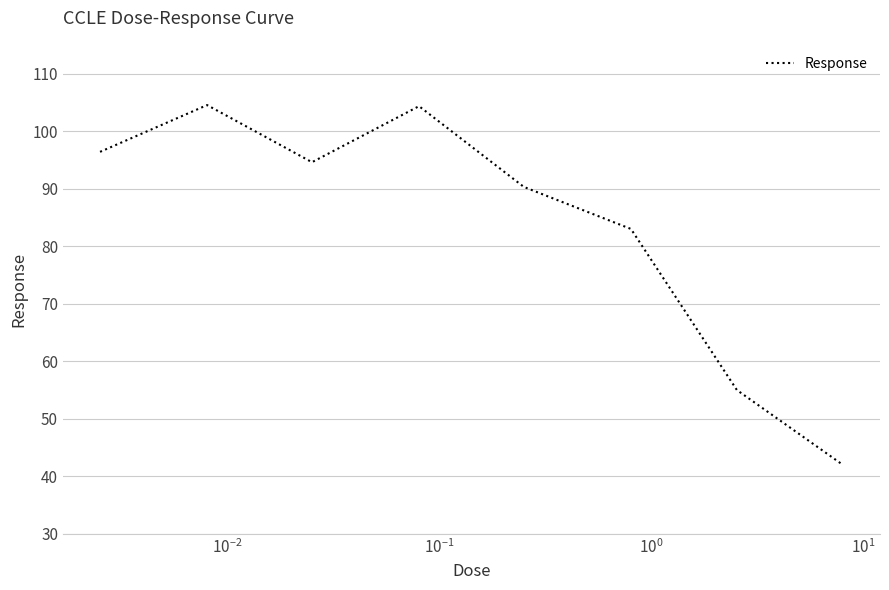

What is the maximum value shown in the chart?

104.5